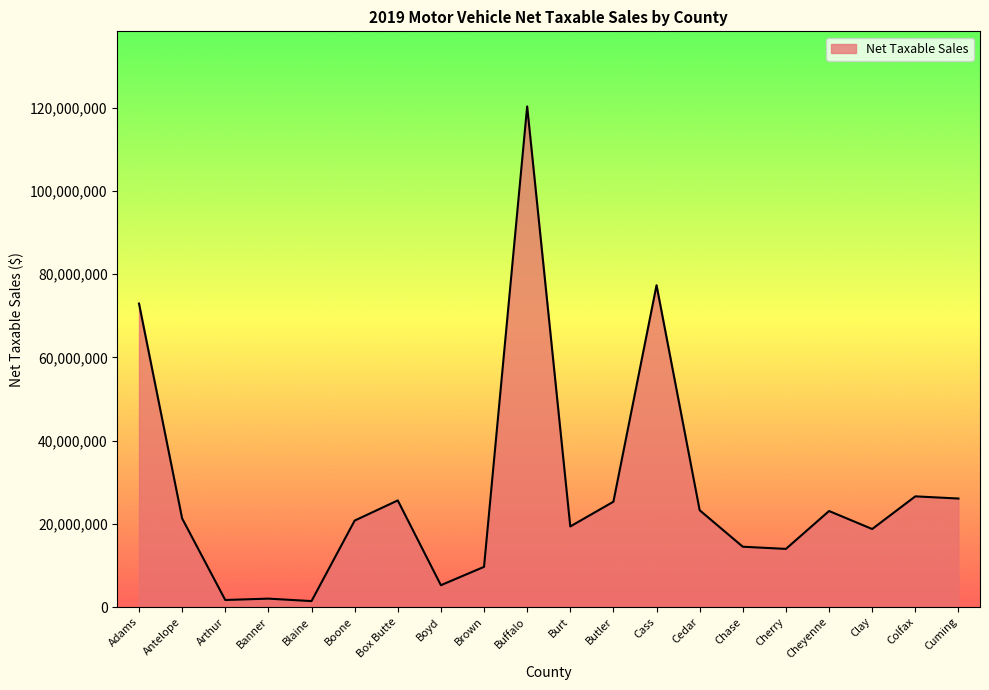

At which label is the value closest to 60877081?

Adams